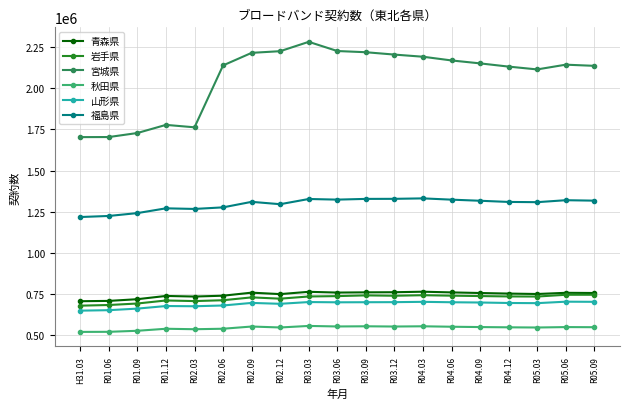

What is the sum of all 山形県 values?

13098454